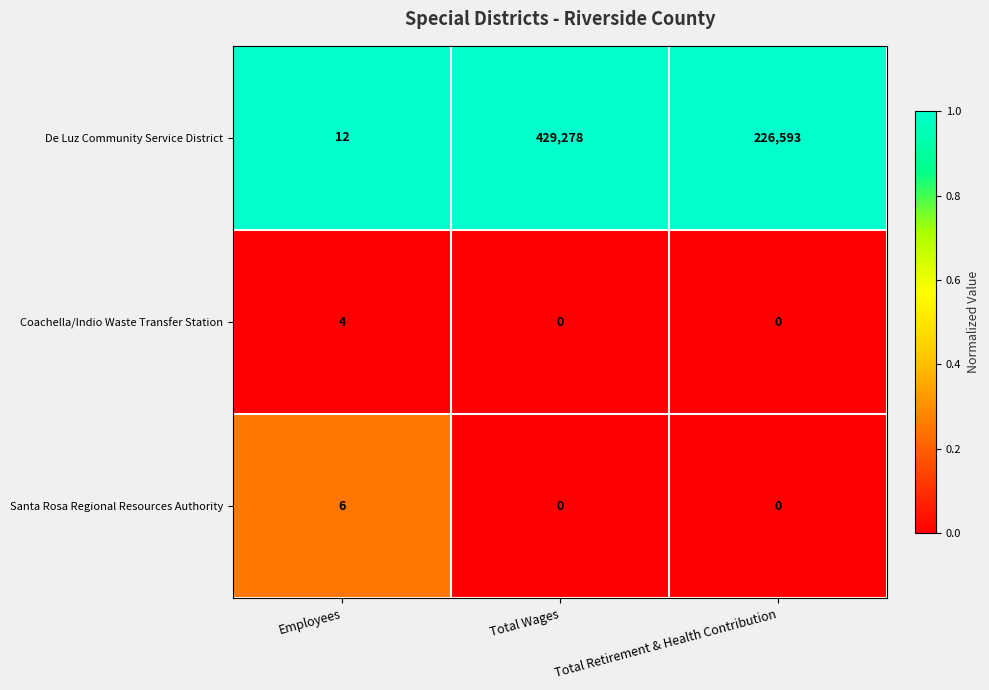

Between Employees and Total Wages, which series saw the biggest shift?

De Luz Community Service District